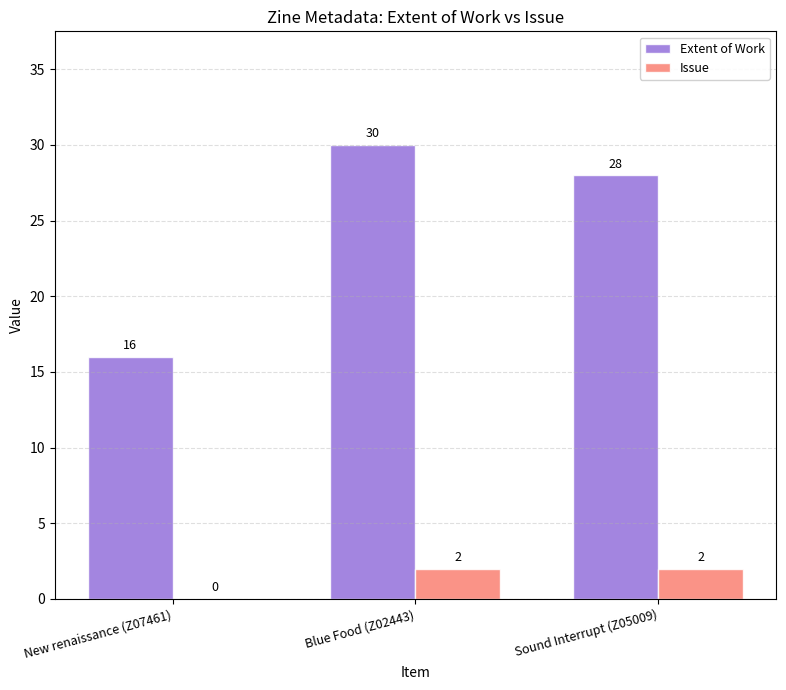

What are all the series names shown in the legend?

Extent of Work, Issue